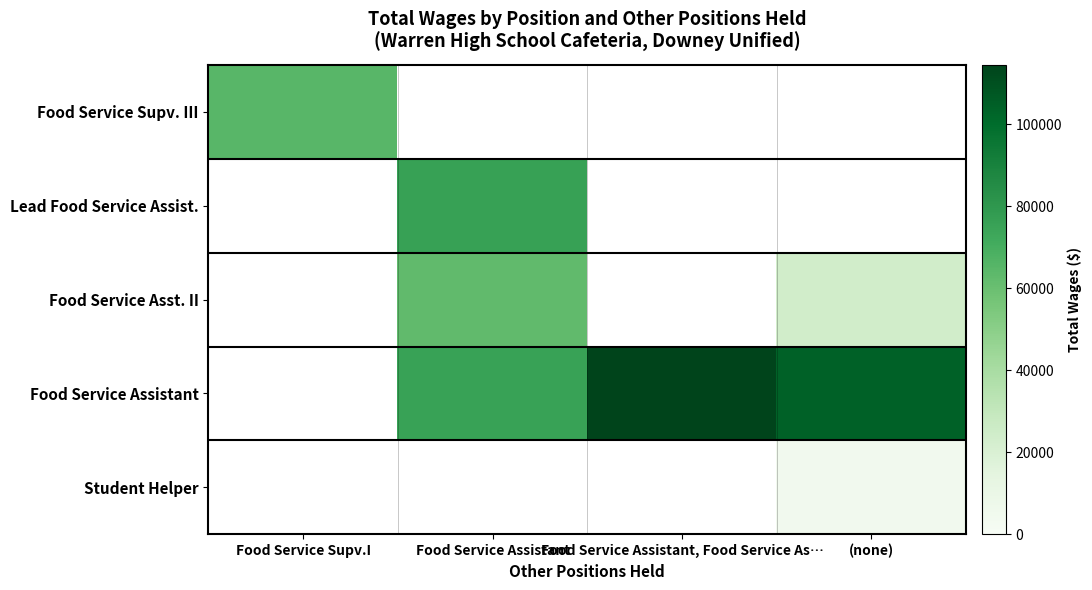

What is the smallest value displayed?

4534.0